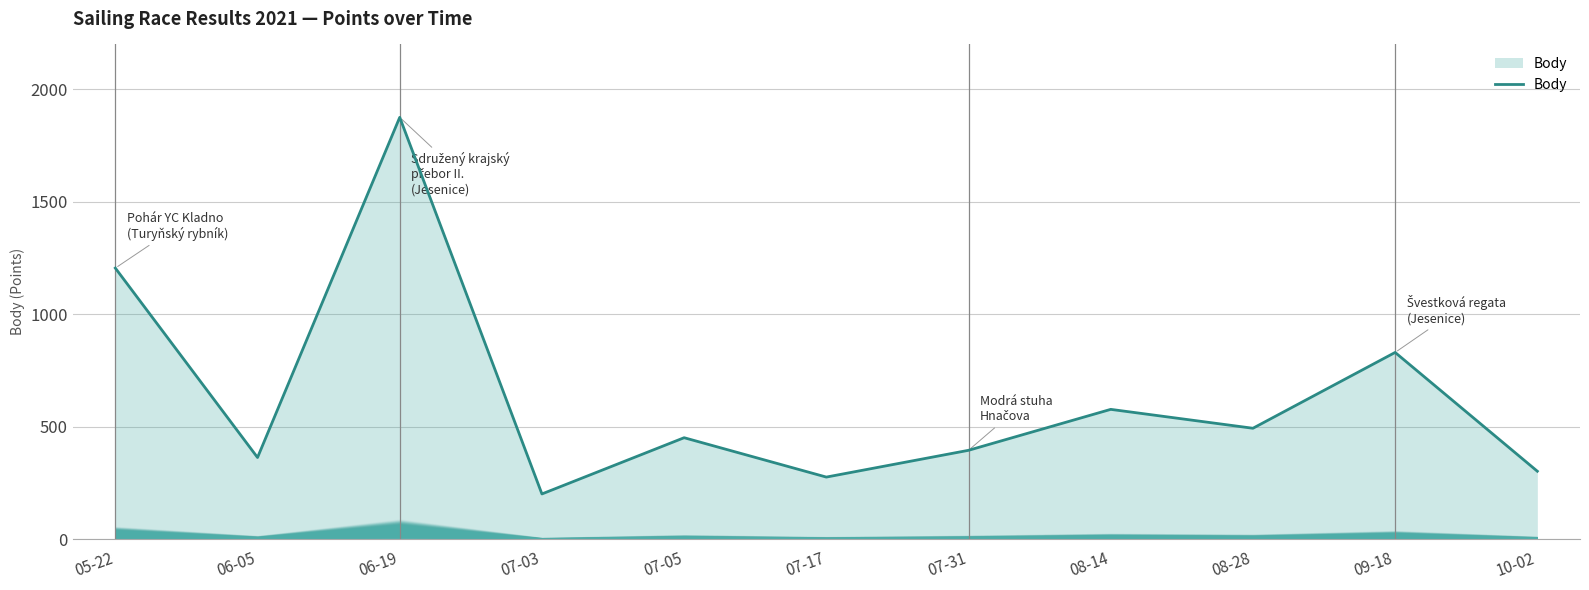

Is it true that the value at 07-03 is 202?

True